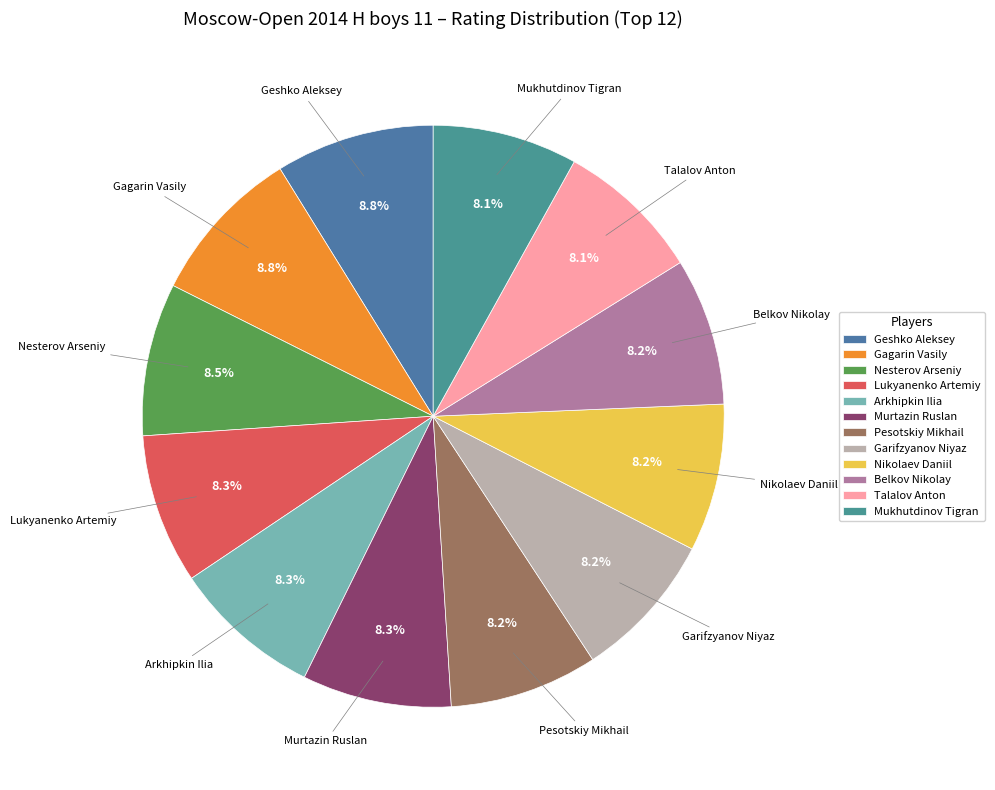

Is it true that Arkhipkin Ilia is 8% of the pie?

True